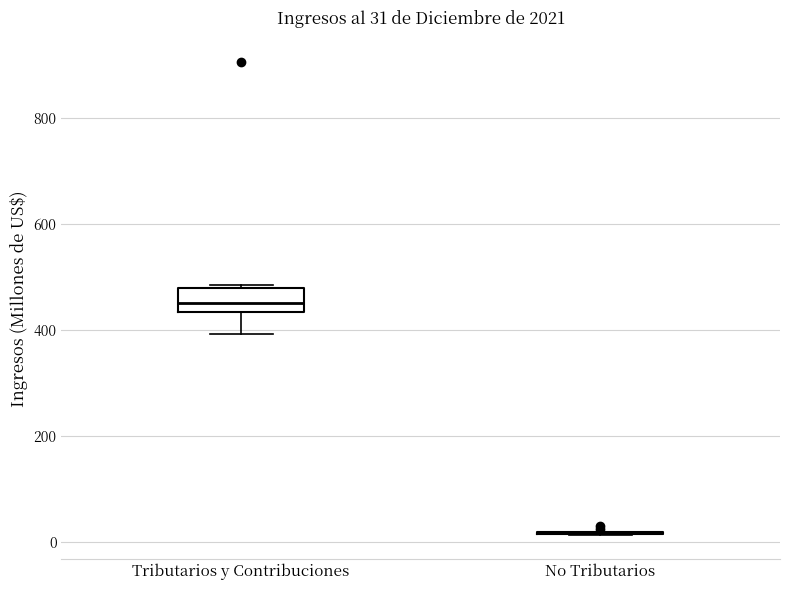

Comparing the boxes themselves (not the whiskers), which one is the tallest?

Tributarios y Contribuciones